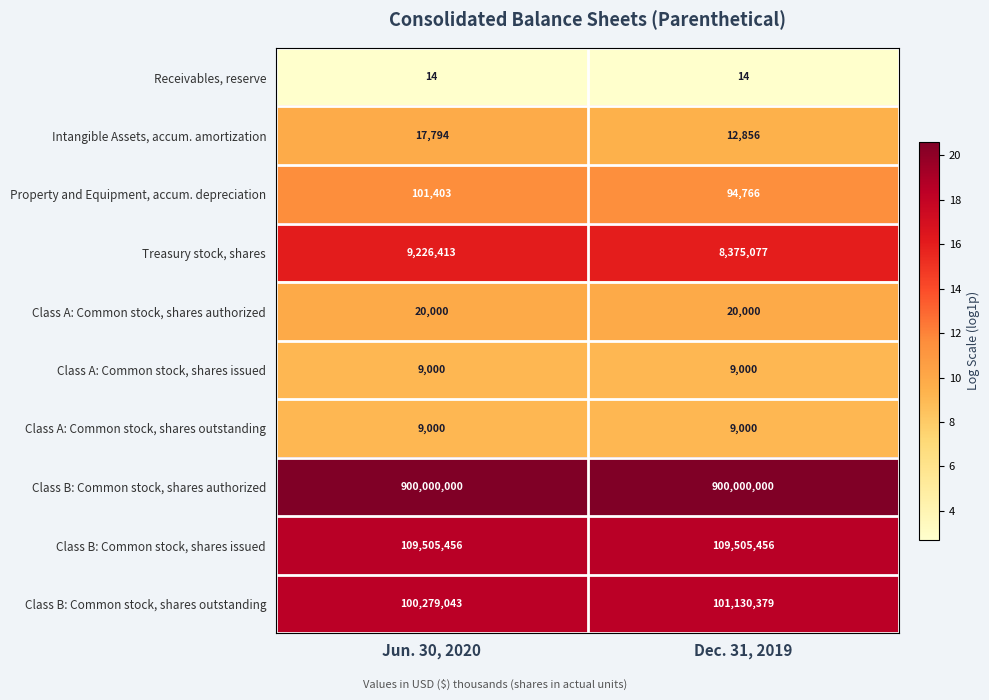

What is the difference between the Intangible Assets, accum. amortization values at Jun. 30, 2020 and Dec. 31, 2019?

4938